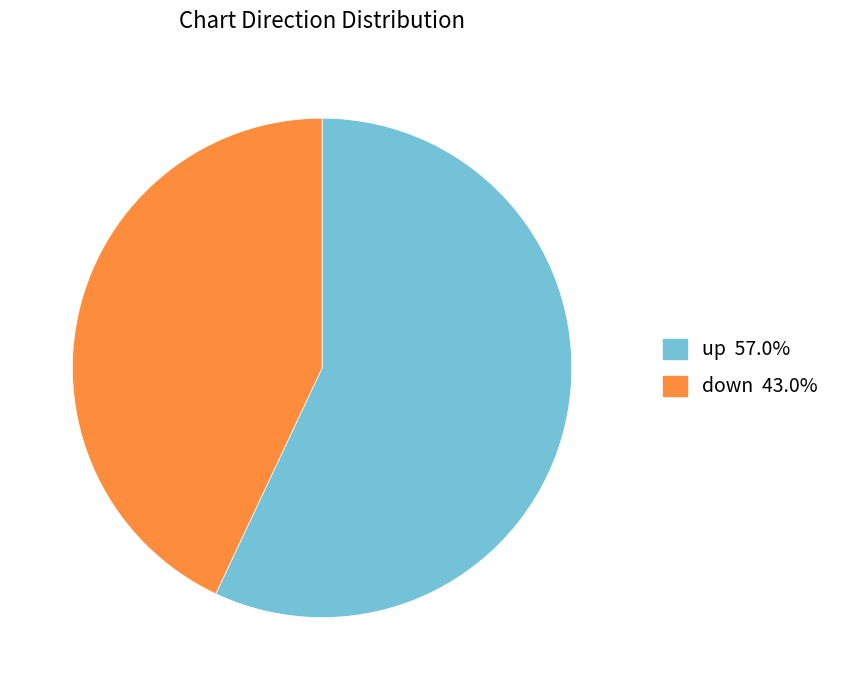

Which slice is the largest?

up